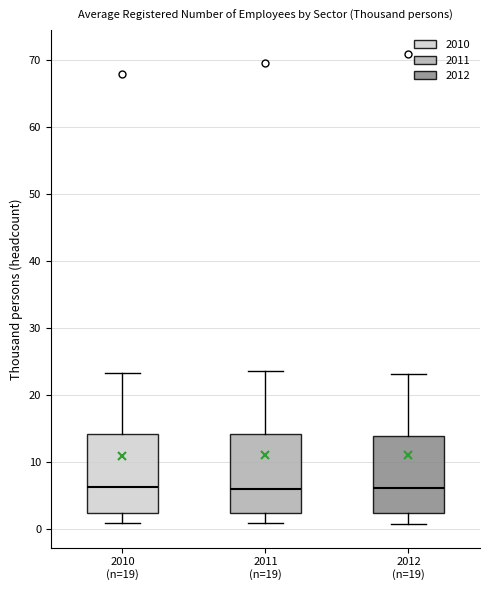

Where does the median line of the box for 2011 (n=19) sit on the y-axis? The values are not printed on the chart, so give them approximately, as read against the axis.

6